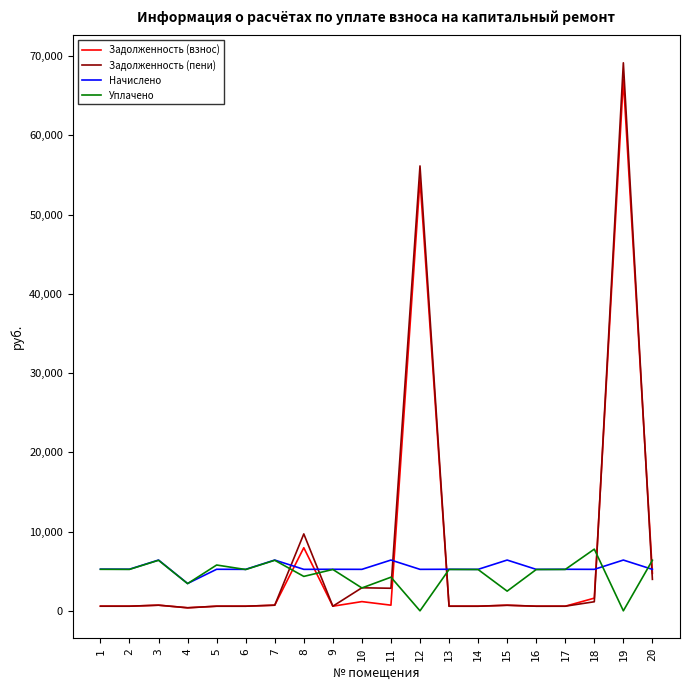

True or false: Задолженность (взнос) has more than 0 interior local peaks.

True